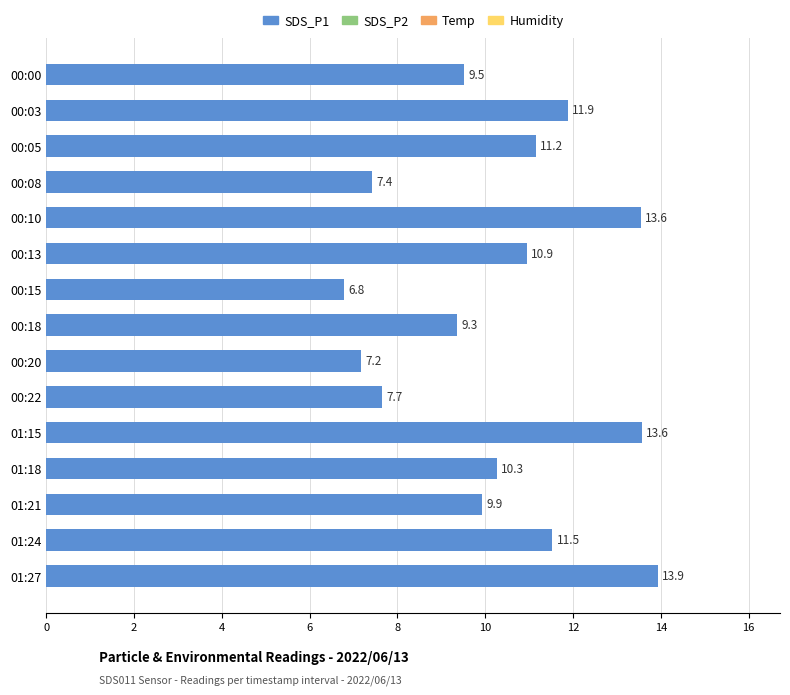

What is the average value?

10.3